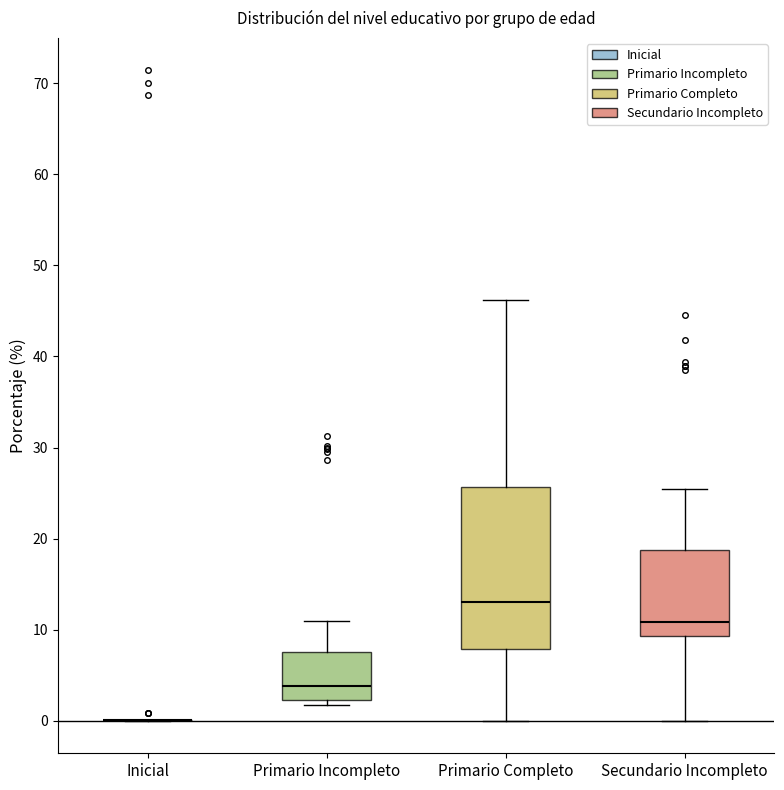

Where is the lower edge of the box for Primario Incompleto on the y-axis? The values are not printed on the chart, so give them approximately, as read against the axis.

2